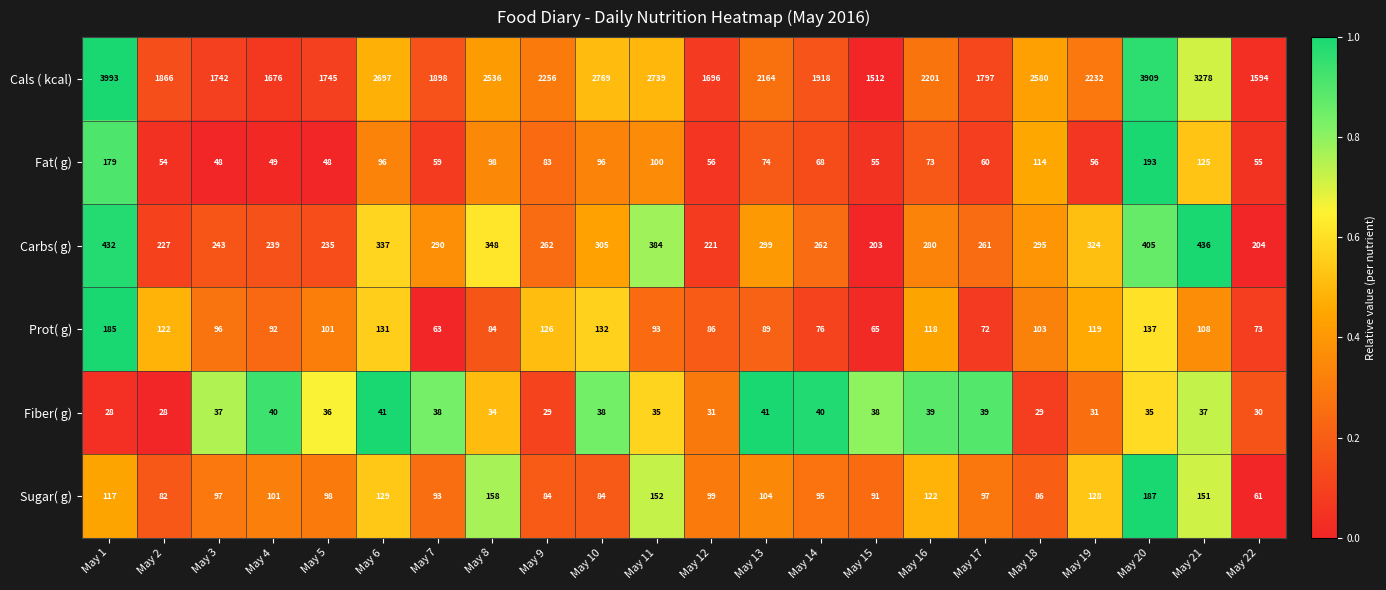

Between May 8 and May 22, which series saw the biggest shift?

Cals ( kcal)